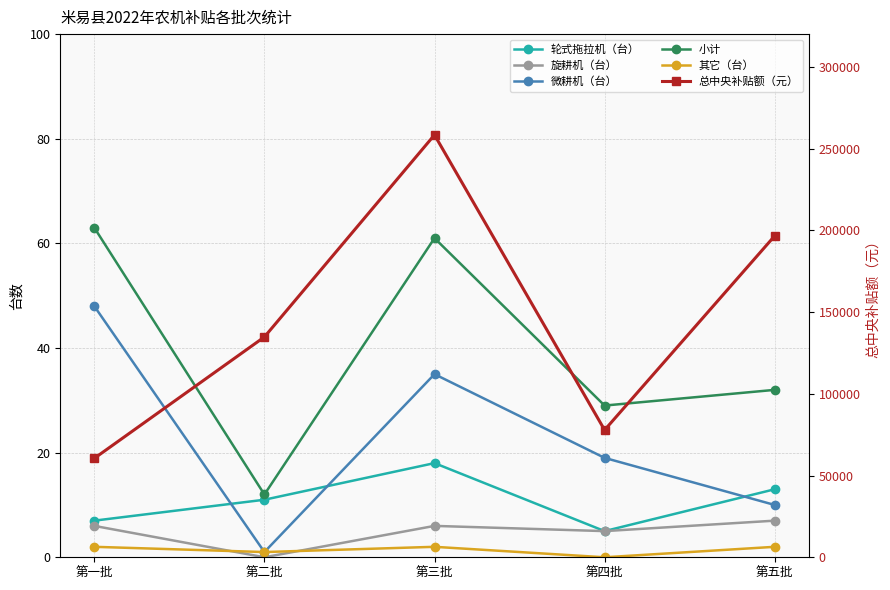

What is the approximate value of 总中央补贴额（元） at 第二批, to the nearest 10?

134760